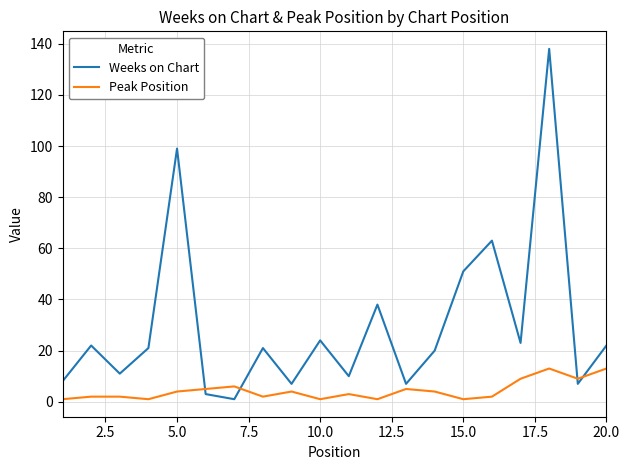

Which series has the largest total across all categories?

Weeks on Chart